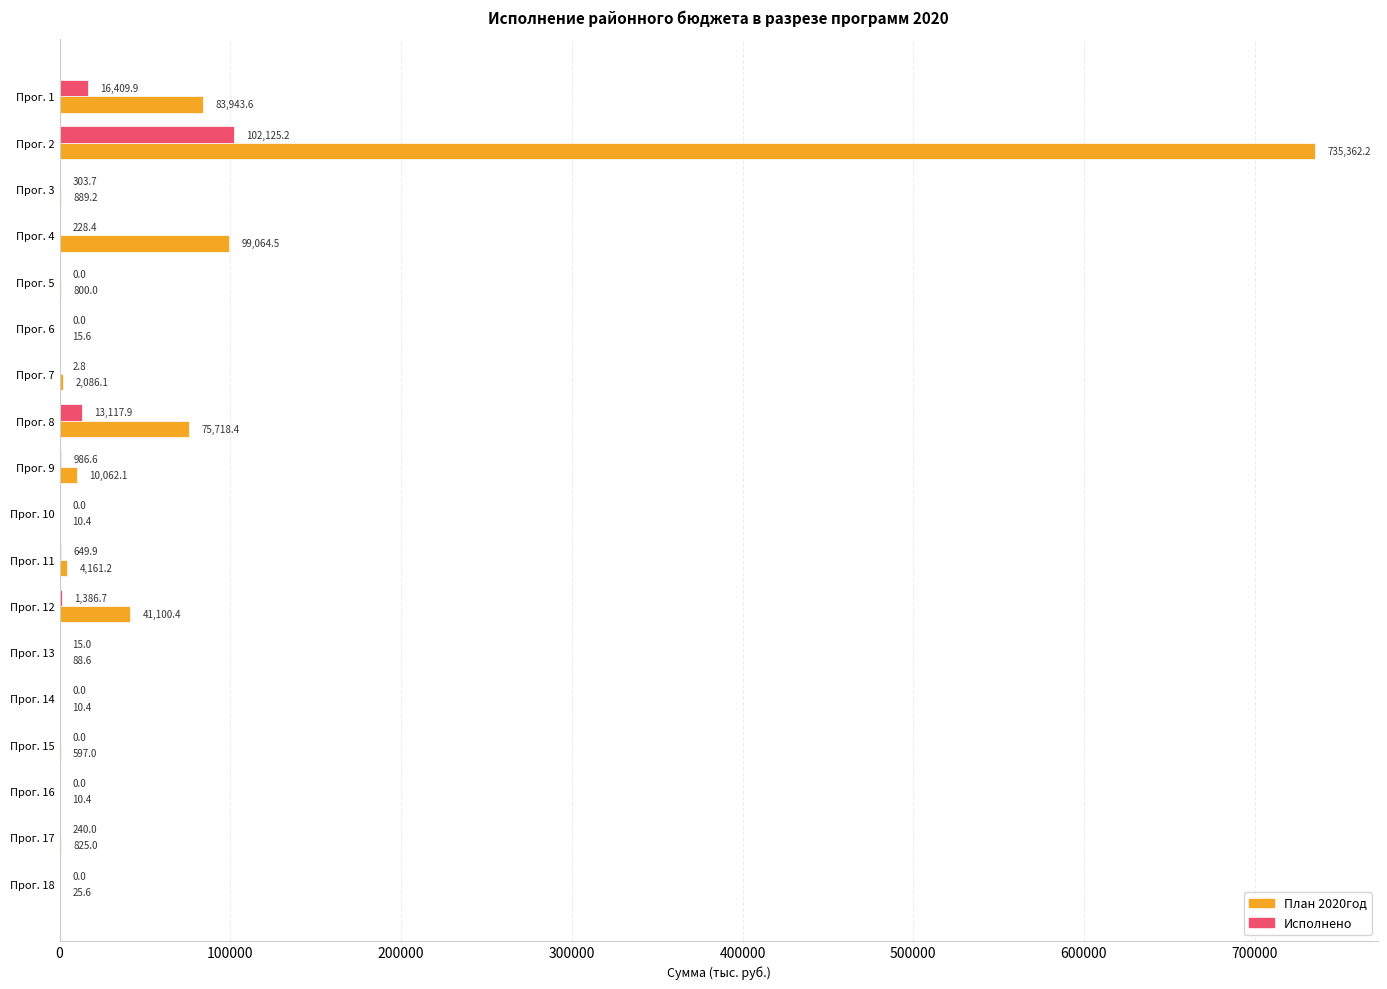

Between Прог. 2 and Прог. 5, which series saw the biggest shift?

План 2020год